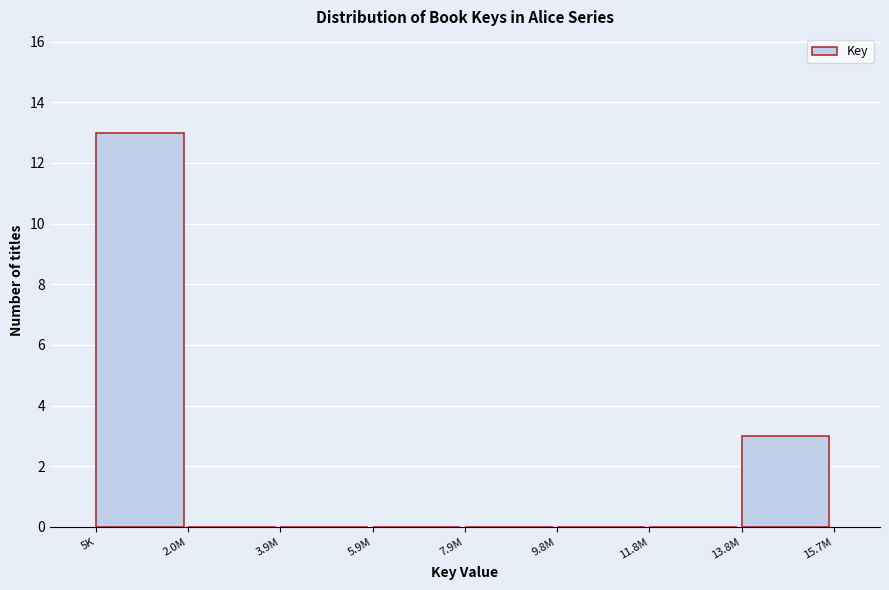

Reading left to right, extract all data points from this chart.

5K=13	2.0M=0	3.9M=0	5.9M=0	7.9M=0	9.8M=0	11.8M=0	13.8M=3